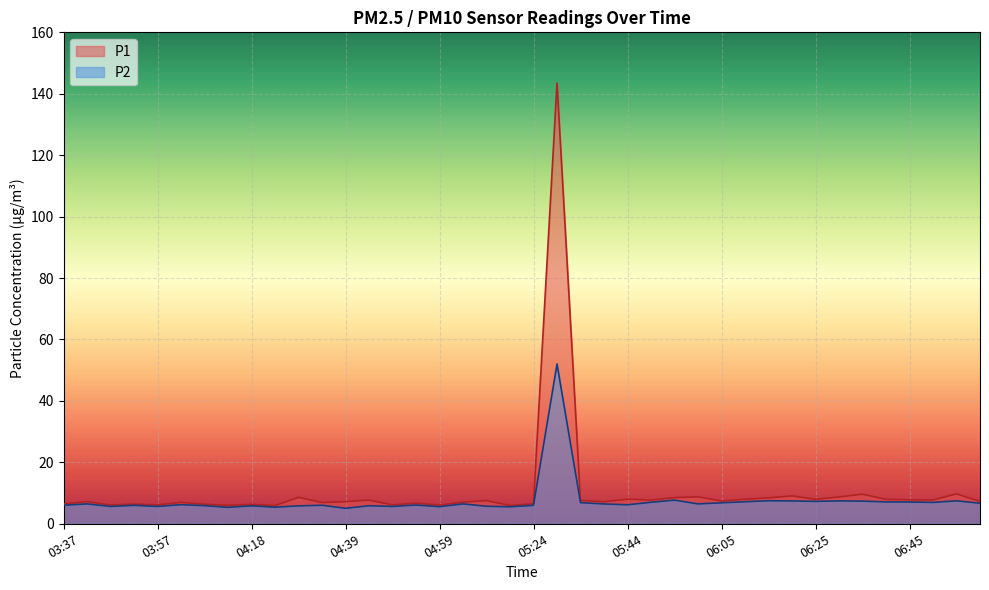

What position from the right is 04:39?

28